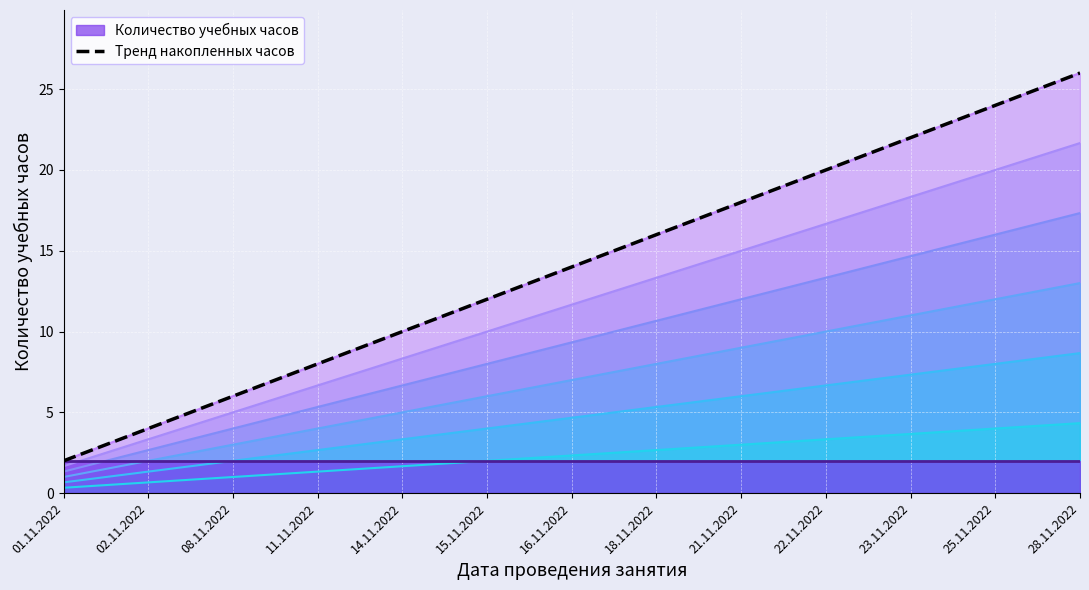

Where does the data first go above 14?

18.11.2022